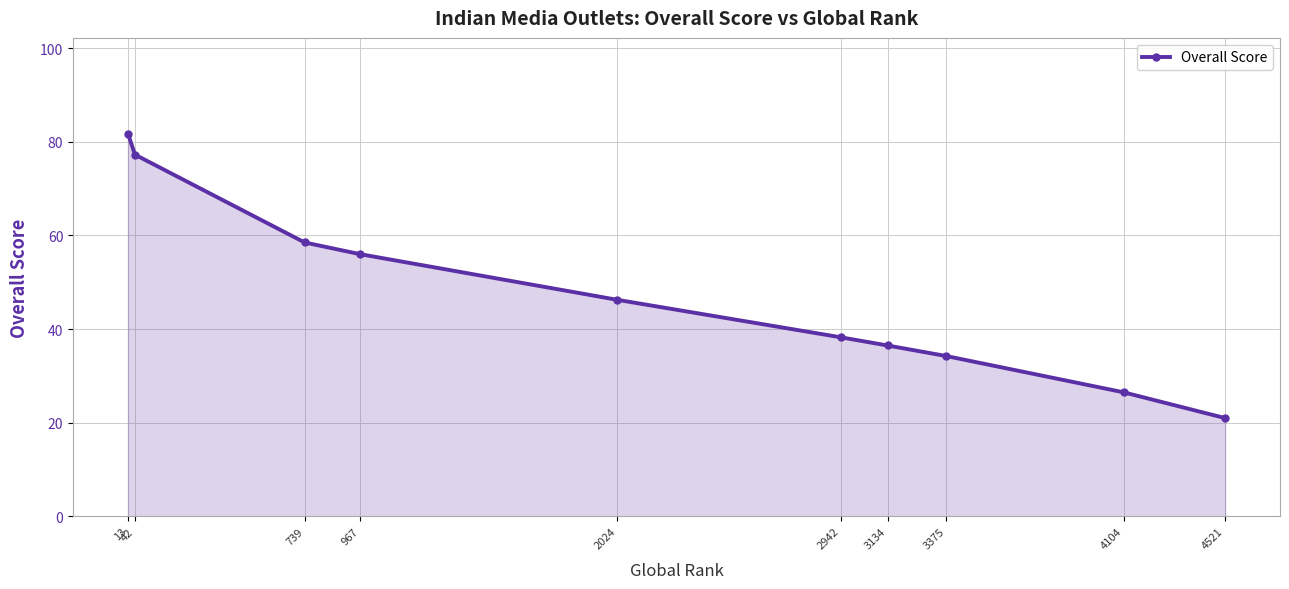

What is the change in value from 2024 to 3375?

-12.0